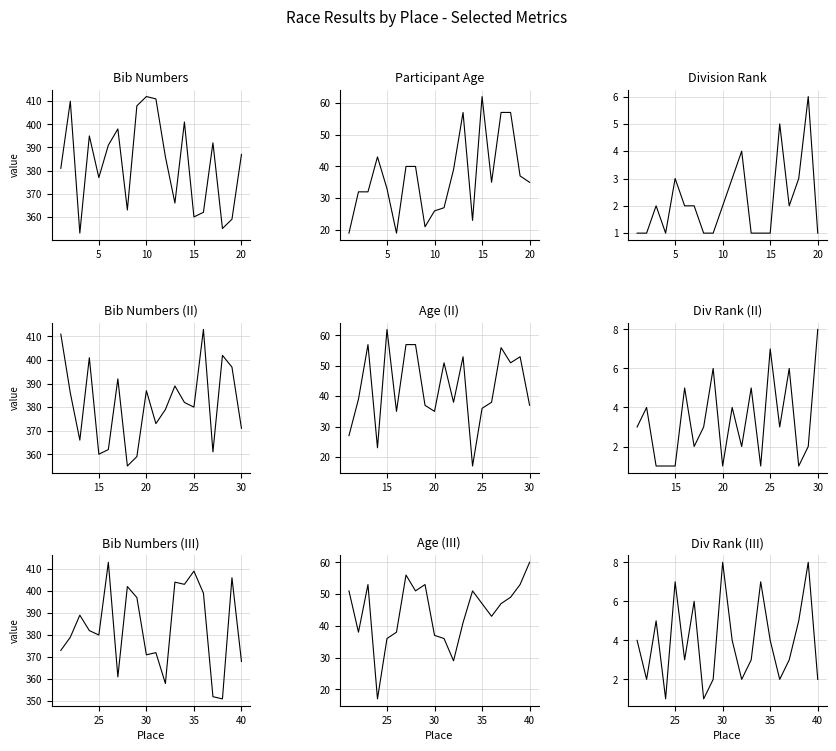

True or false: Age and No. intersect in this chart.

False